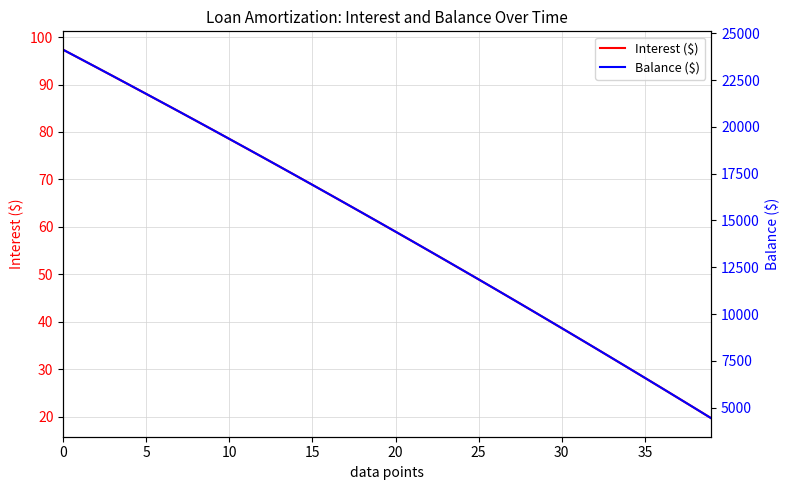

List the series in order of their overall mean, lowest first.

Interest ($), Balance ($)